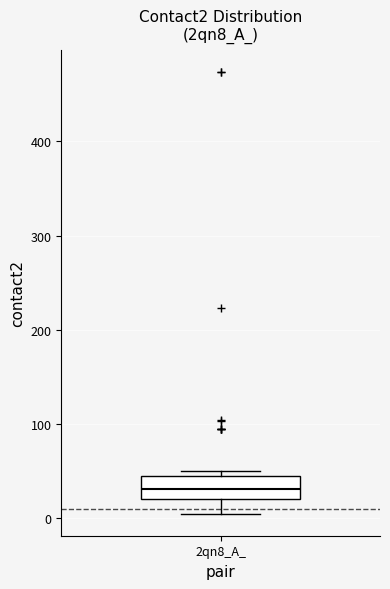

Where is the upper edge of the box for 2qn8_A_ on the y-axis? The values are not printed on the chart, so give them approximately, as read against the axis.

40